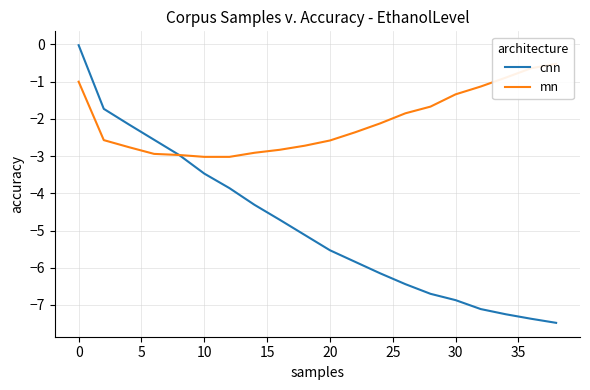

True or false: mn and cnn intersect in this chart.

False